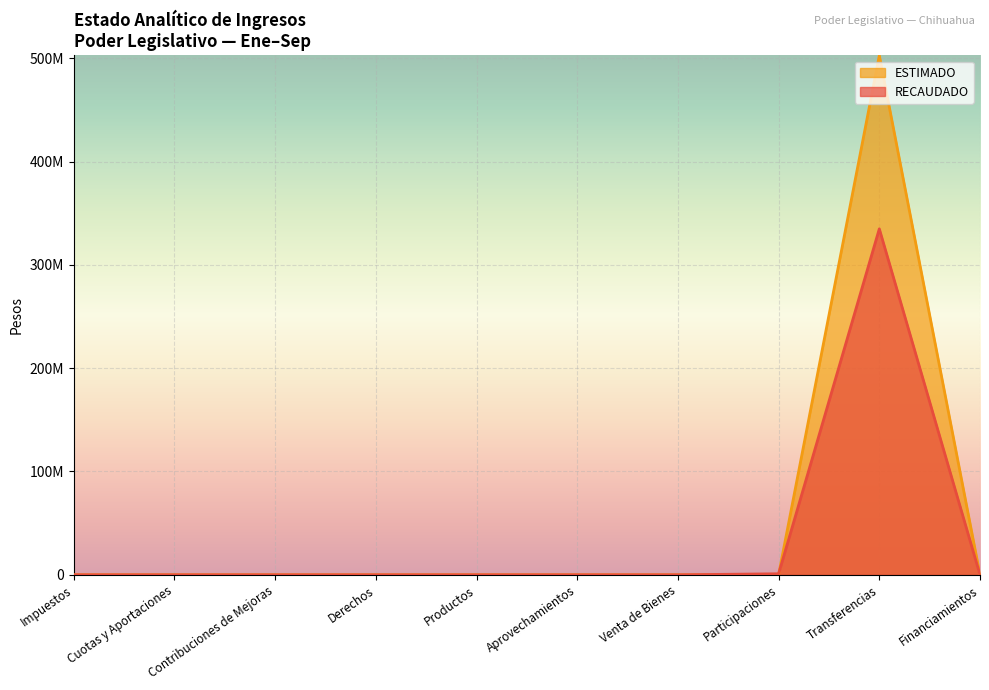

Which series has the largest total across all categories?

ESTIMADO